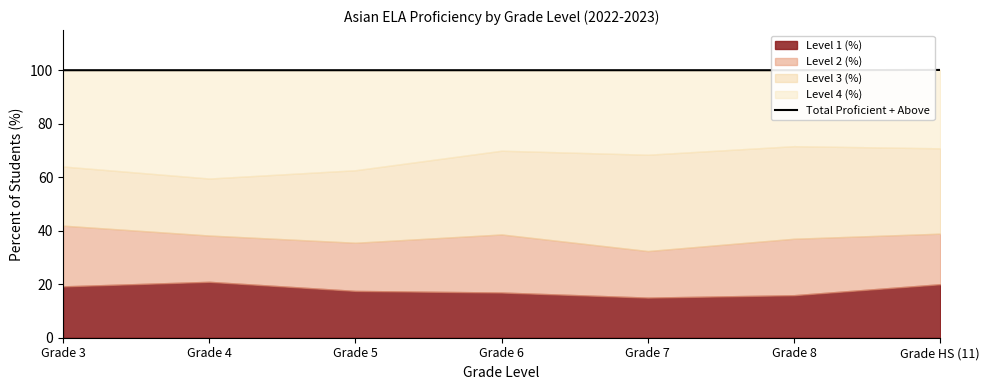

True or false: there are more than 2 points higher than both neighbors.

False